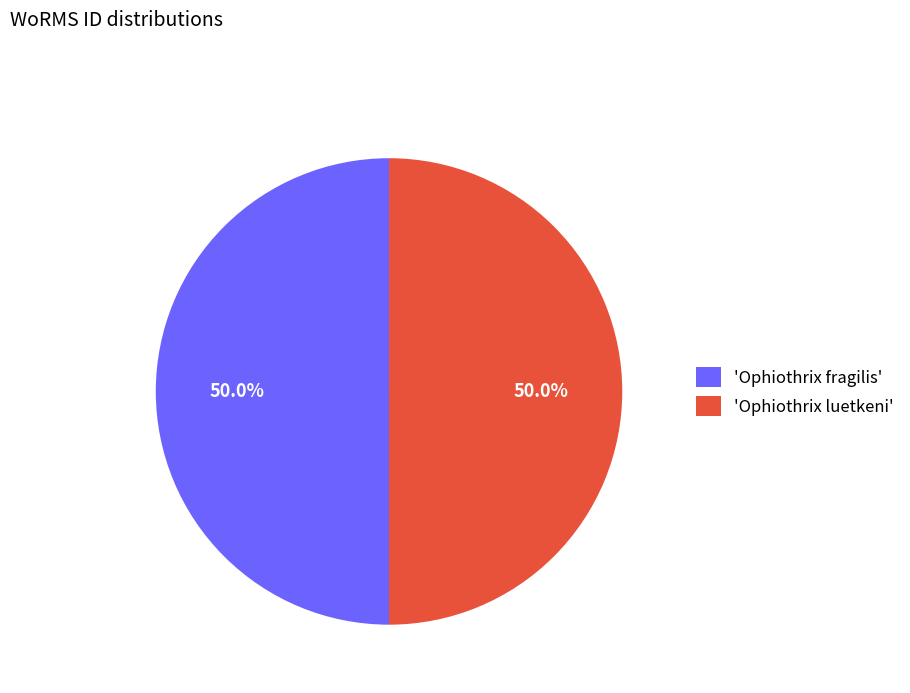

What percentage is NOT represented by 'Ophiothrix luetkeni'?

50.0%